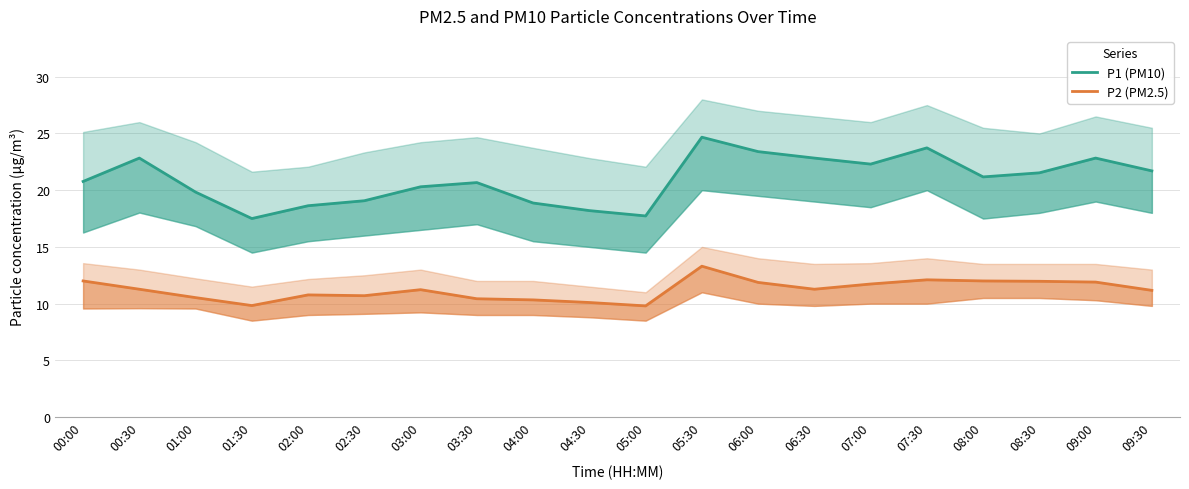

True or false: P1 (PM10) and P2 (PM2.5) cross at least once.

False